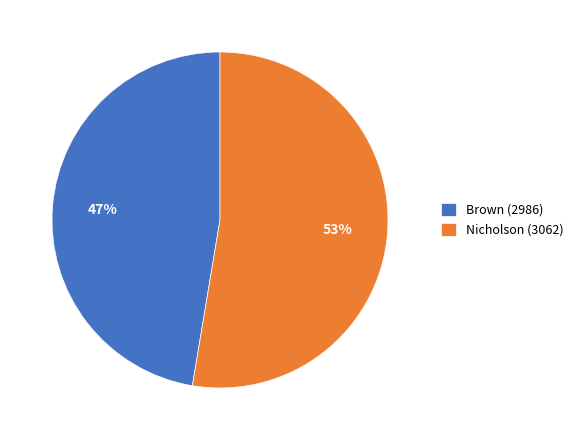

What is the largest slice in the pie chart?

Nicholson (3062)